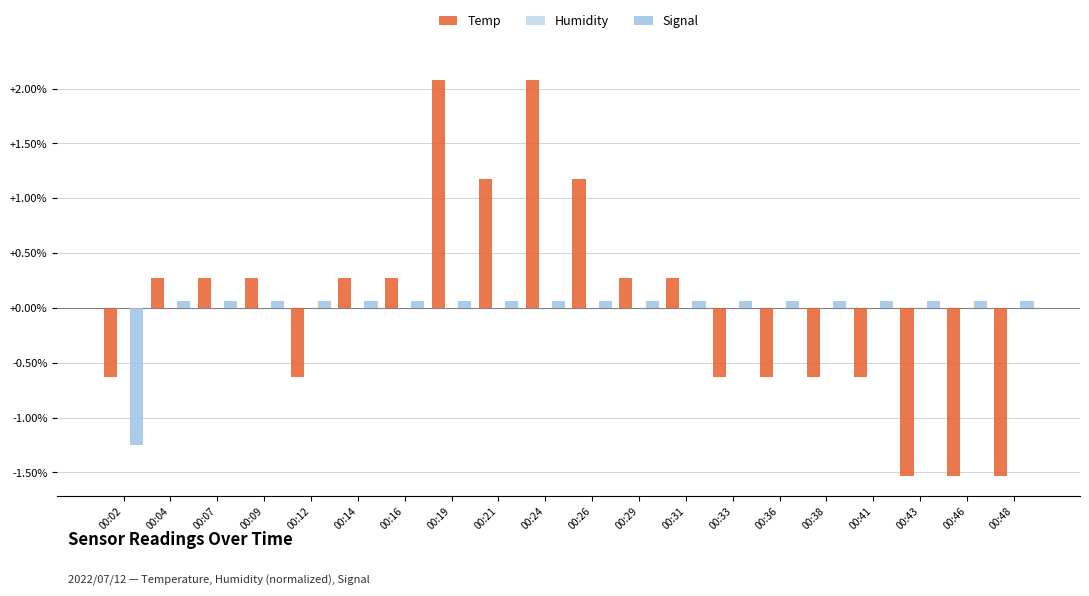

Are the bars horizontal?

No